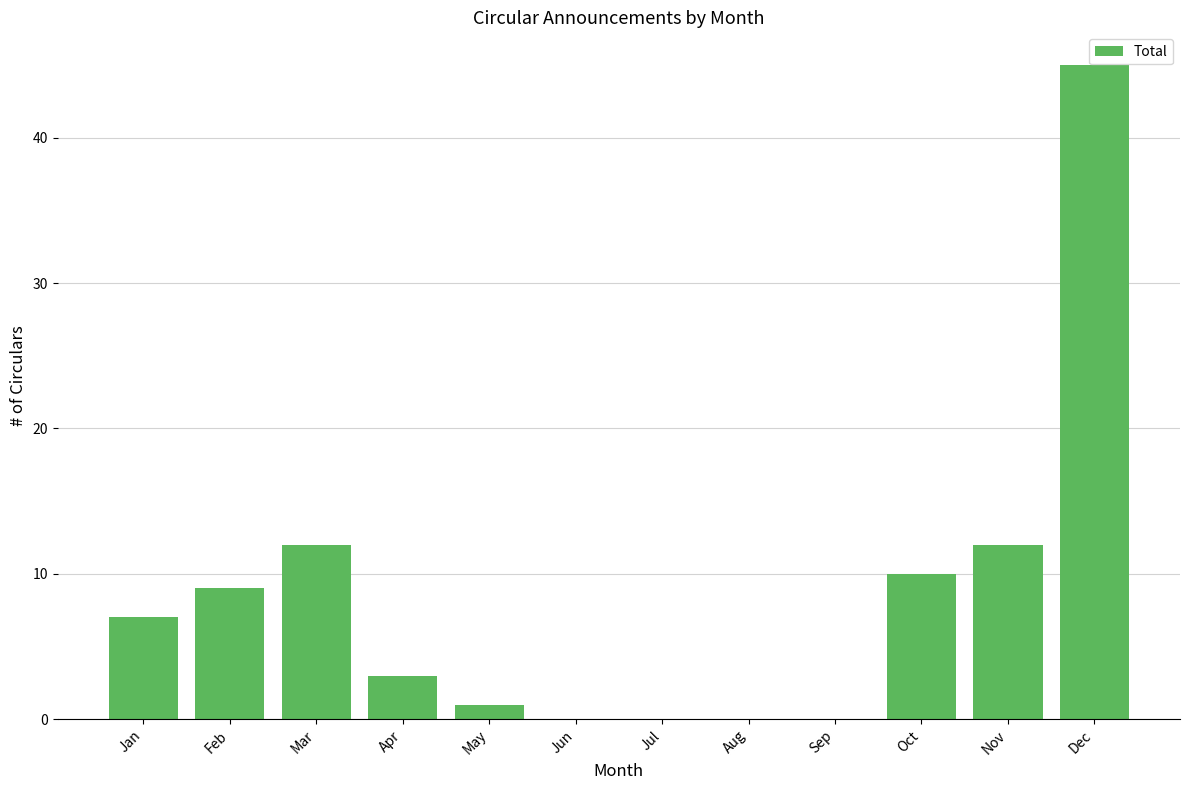

Is it true that the value at Nov is 4?

False